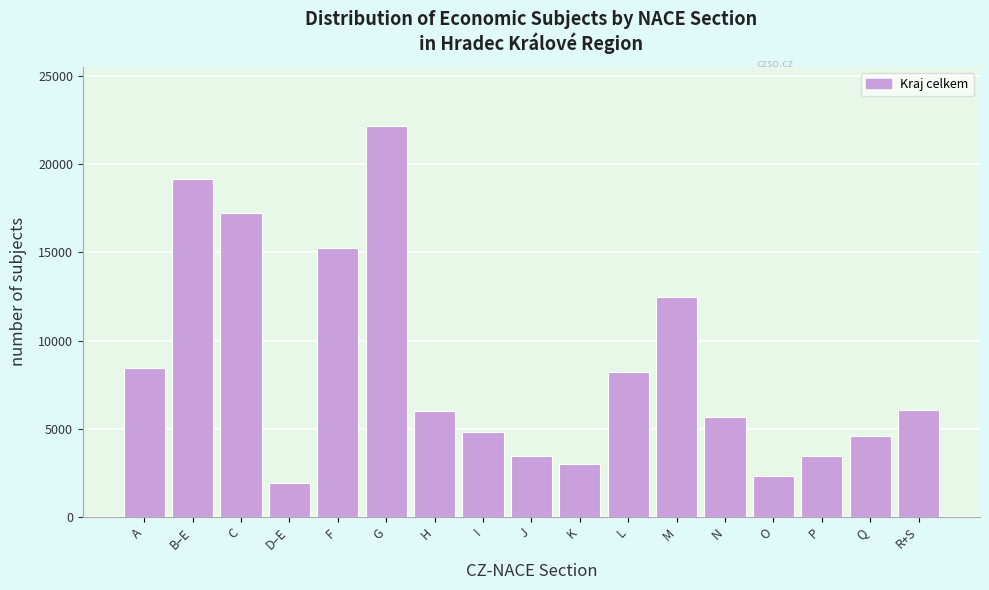

Is it true that the value at B–E is 19155?

True